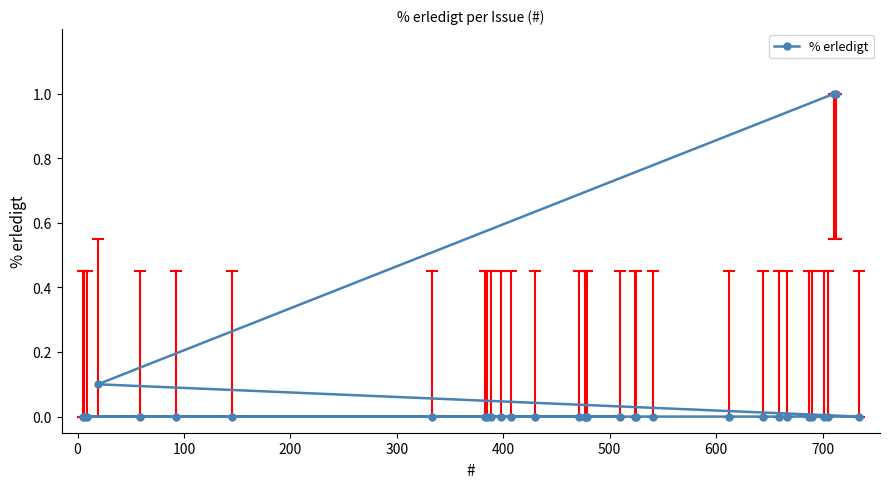

What is the difference between the maximum and second lowest values?

1.0